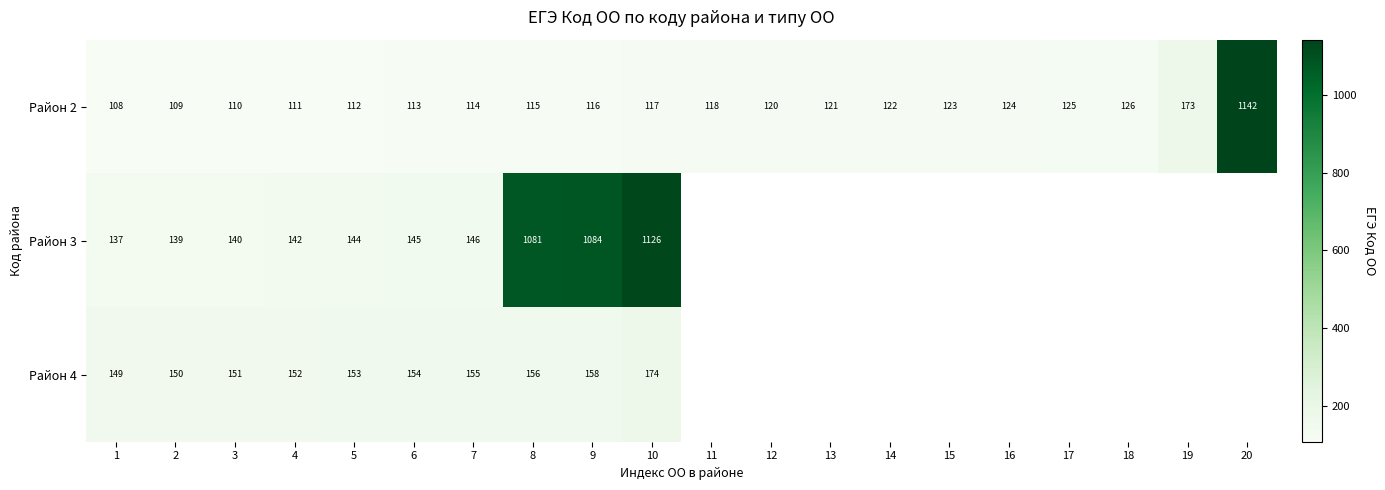

At how many categories does at least one series exceed 716?

4